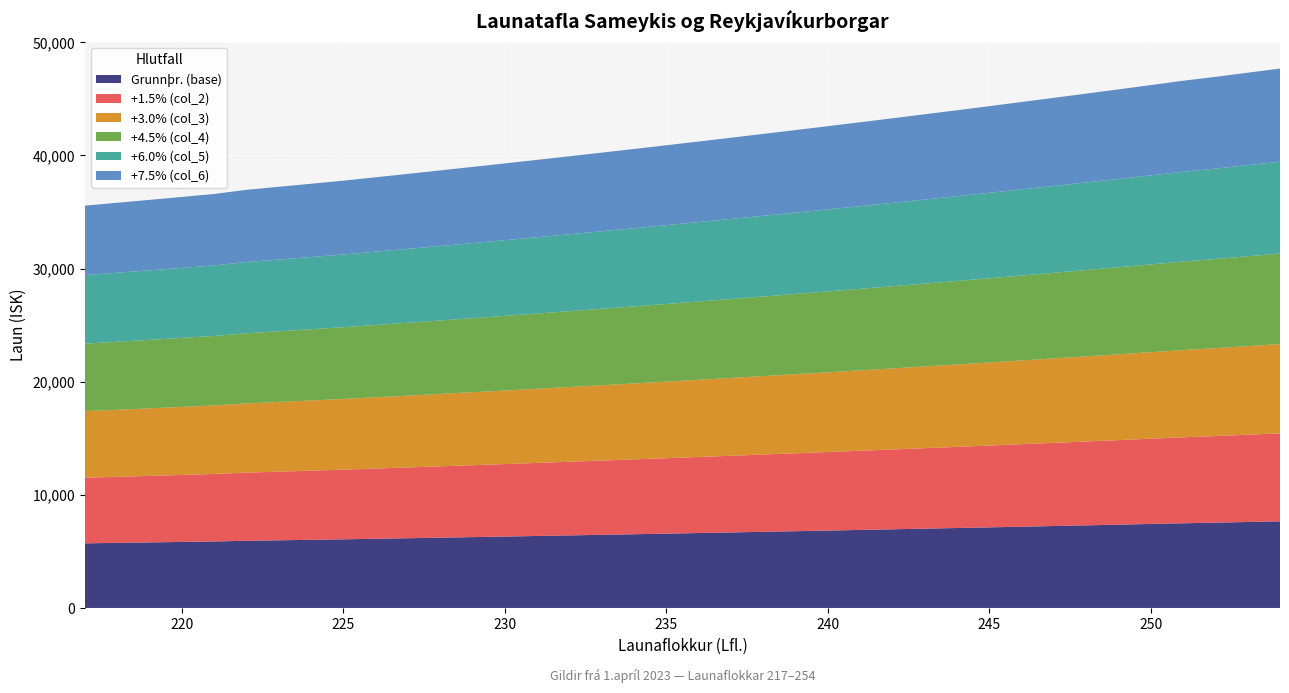

Reading right to left, transcribe all the data shown in this chart.

Grunnþr. (base): 254=7660	253=7601	252=7542	251=7487	250=7426	249=7364	248=7304	247=7244	246=7185	245=7126	244=7068	243=7011	242=6954	241=6897	240=6842	239=6786	238=6732	237=6677	236=6624	235=6571	234=6518	233=6466	232=6415	231=6364	230=6313	229=6263	228=6213	227=6164	226=6116	225=6068	224=6024	223=5981	222=5938	221=5879	220=5837	219=5795	218=5754	217=5713
+1.5% (col_2): 254=7775	253=7715	252=7655	251=7599	250=7537	249=7475	248=7414	247=7353	246=7293	245=7233	244=7174	243=7116	242=7058	241=7001	240=6944	239=6888	238=6833	237=6778	236=6723	235=6669	234=6616	233=6563	232=6511	231=6459	230=6408	229=6357	228=6307	227=6257	226=6208	225=6159	224=6114	223=6070	222=6027	221=5967	220=5924	219=5882	218=5840	217=5799
+3.0% (col_3): 254=7890	253=7829	252=7768	251=7712	250=7648	249=7585	248=7523	247=7462	246=7401	245=7340	244=7280	243=7221	242=7162	241=7104	240=7047	239=6990	238=6934	237=6878	236=6823	235=6768	234=6714	233=6660	232=6607	231=6554	230=6502	229=6451	228=6400	227=6349	226=6299	225=6250	224=6205	223=6160	222=6116	221=6055	220=6012	219=5969	218=5927	217=5885
+4.5% (col_4): 254=8005	253=7943	252=7881	251=7824	250=7760	249=7696	248=7633	247=7570	246=7508	245=7447	244=7386	243=7326	242=7267	241=7208	240=7150	239=7092	238=7035	237=6978	236=6922	235=6866	234=6811	233=6757	232=6703	231=6650	230=6597	229=6545	228=6493	227=6442	226=6391	225=6341	224=6295	223=6250	222=6205	221=6144	220=6100	219=6056	218=6013	217=5970
+6.0% (col_5): 254=8120	253=8057	252=7994	251=7936	250=7871	249=7806	248=7742	247=7679	246=7616	245=7554	244=7492	243=7431	242=7371	241=7311	240=7252	239=7194	238=7136	237=7078	236=7021	235=6965	234=6909	233=6854	232=6799	231=6745	230=6692	229=6639	228=6586	227=6534	226=6483	225=6432	224=6385	223=6340	222=6294	221=6232	220=6187	219=6143	218=6099	217=6056
+7.5% (col_6): 254=8235	253=8171	252=8108	251=8049	250=7982	249=7917	248=7852	247=7788	246=7724	245=7661	244=7598	243=7537	242=7475	241=7415	240=7355	239=7295	238=7237	237=7178	236=7121	235=7064	234=7007	233=6951	232=6896	231=6841	230=6786	229=6733	228=6679	227=6627	226=6575	225=6523	224=6476	223=6429	222=6383	221=6320	220=6275	219=6230	218=6186	217=6142